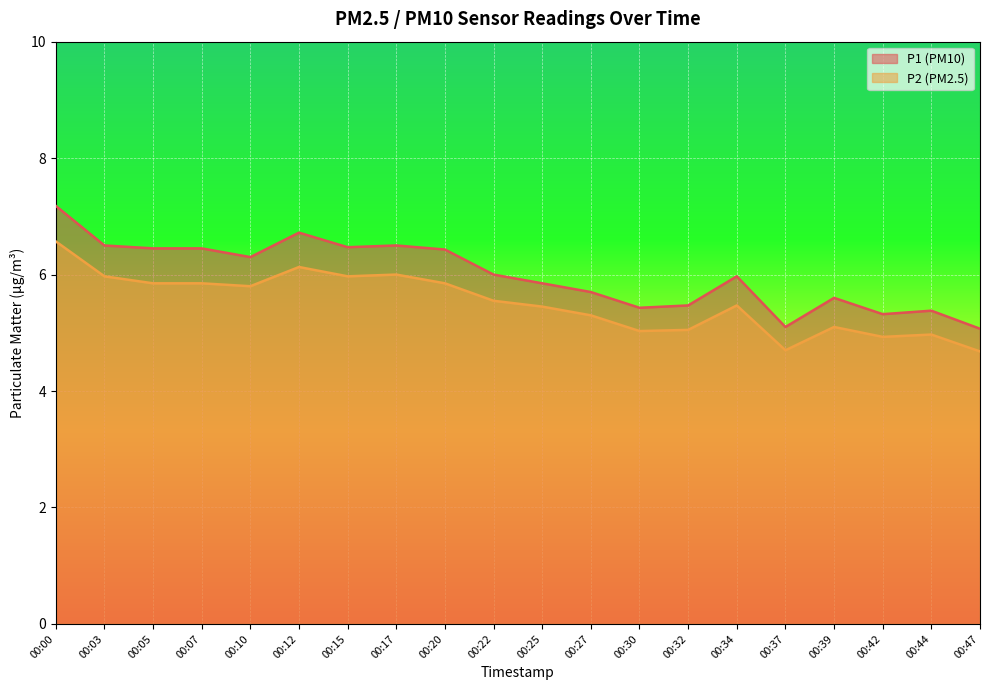

True or false: P1 has a value of 6.5 at 00:15.

True